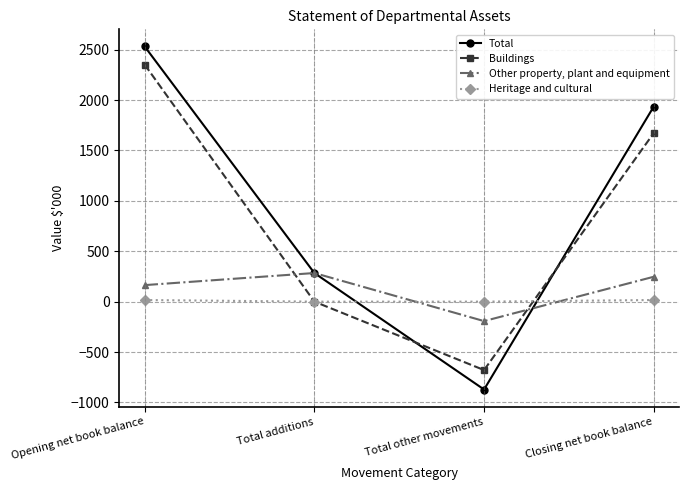

Reading left to right, transcribe all the data shown in this chart.

Total: Opening net book balance=2532	Total additions=284	Total other movements=-872	Closing net book balance=1936
Buildings: Opening net book balance=2352	Total additions=0	Total other movements=-679	Closing net book balance=1673
Other property, plant and equipment: Opening net book balance=164	Total additions=284	Total other movements=-193	Closing net book balance=247
Heritage and cultural: Opening net book balance=16	Total additions=0	Total other movements=0	Closing net book balance=16